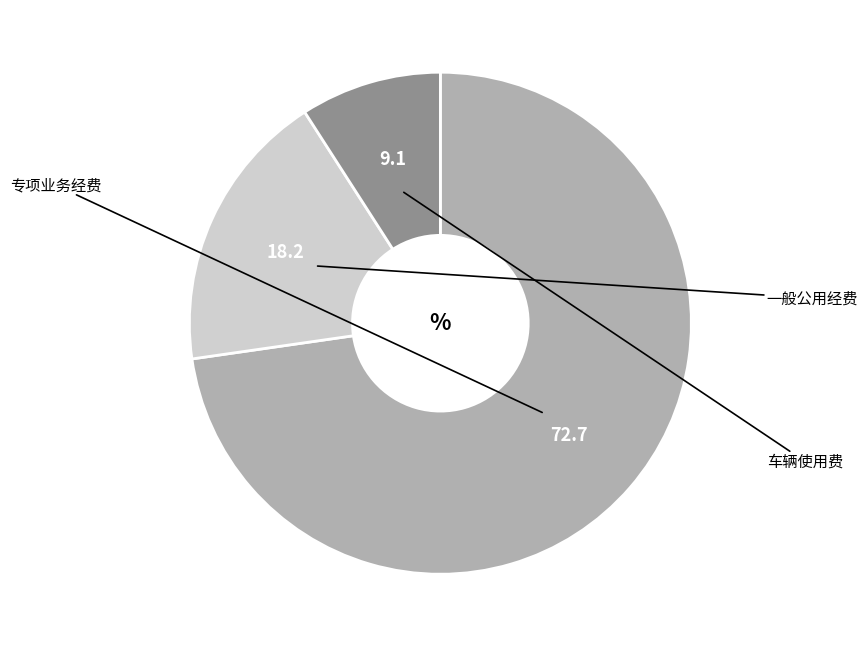

Is there a majority slice in this chart?

Yes